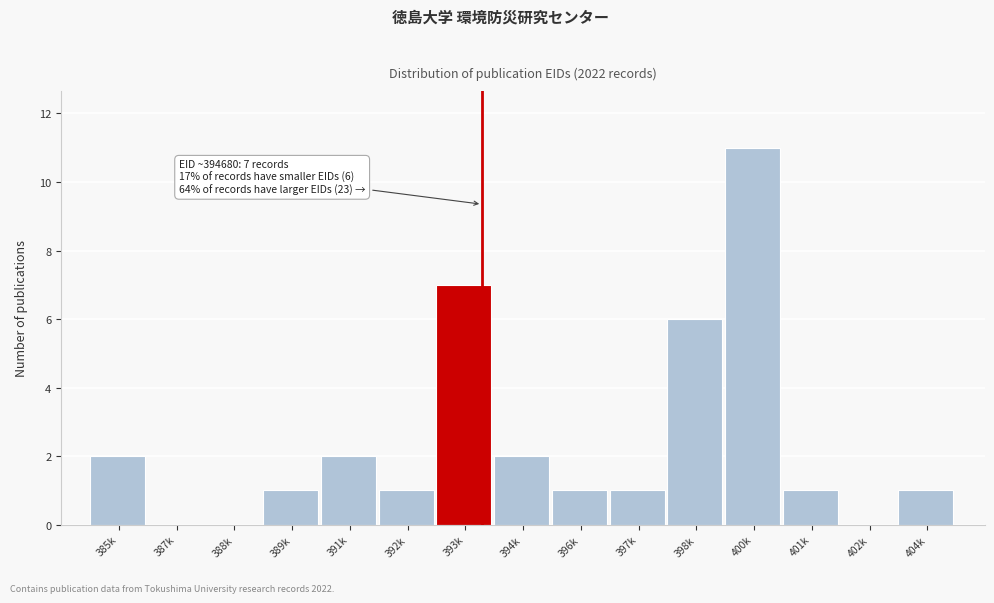

Reading left to right, list all the values displayed in this chart.

385k=2	387k=0	388k=0	389k=1	391k=2	392k=1	393k=7	394k=2	396k=1	397k=1	398k=6	400k=11	401k=1	402k=0	404k=1